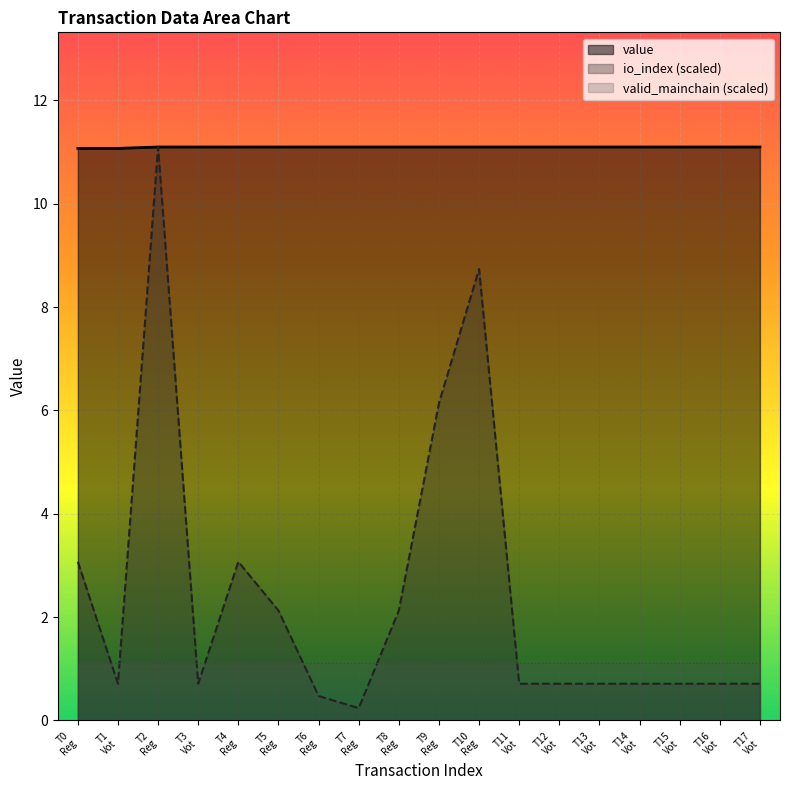

True or false: value and io_index cross at least once.

False